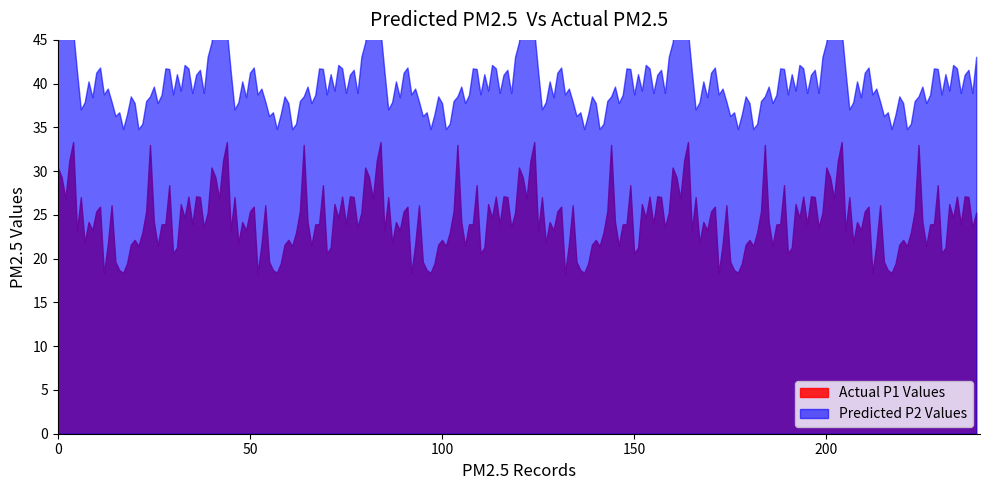

True or false: P2 and P1 cross at least once.

False